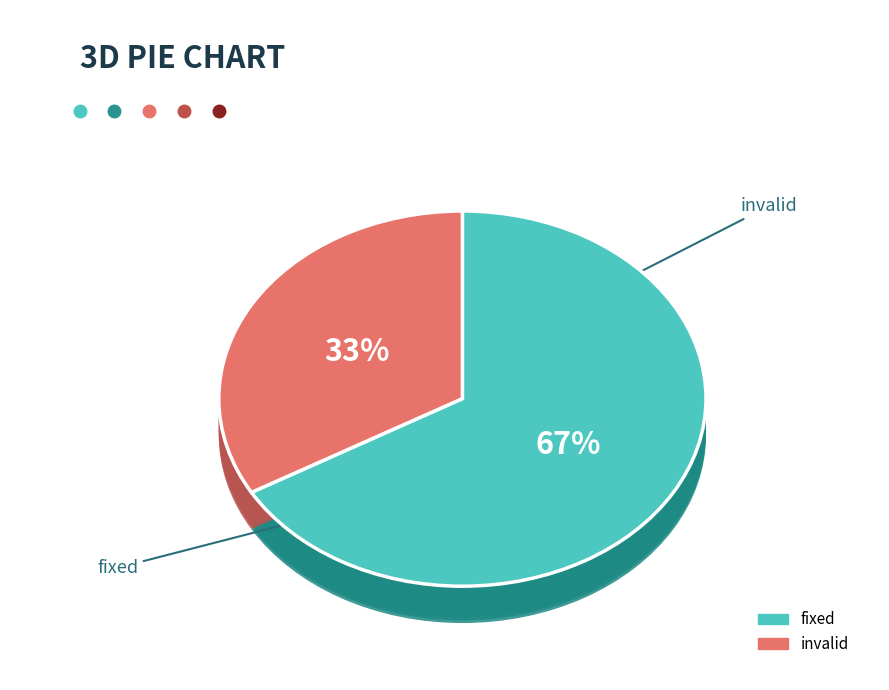

Rank the categories by value from lowest to highest.

invalid, fixed